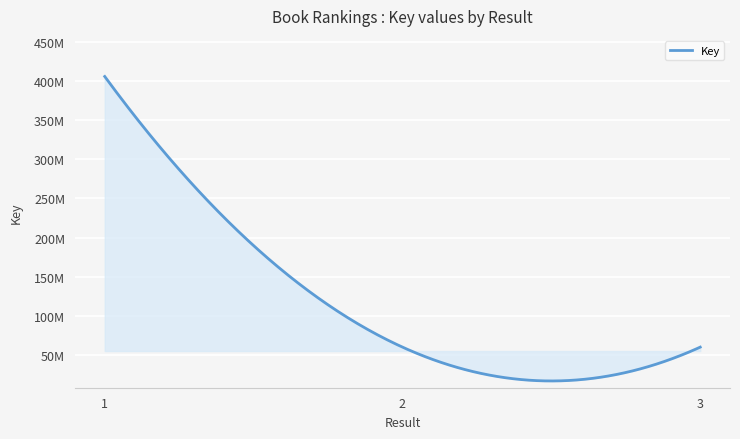

Reading right to left, extract all data points from this chart.

3=60563965	2=60565433	1=405455983